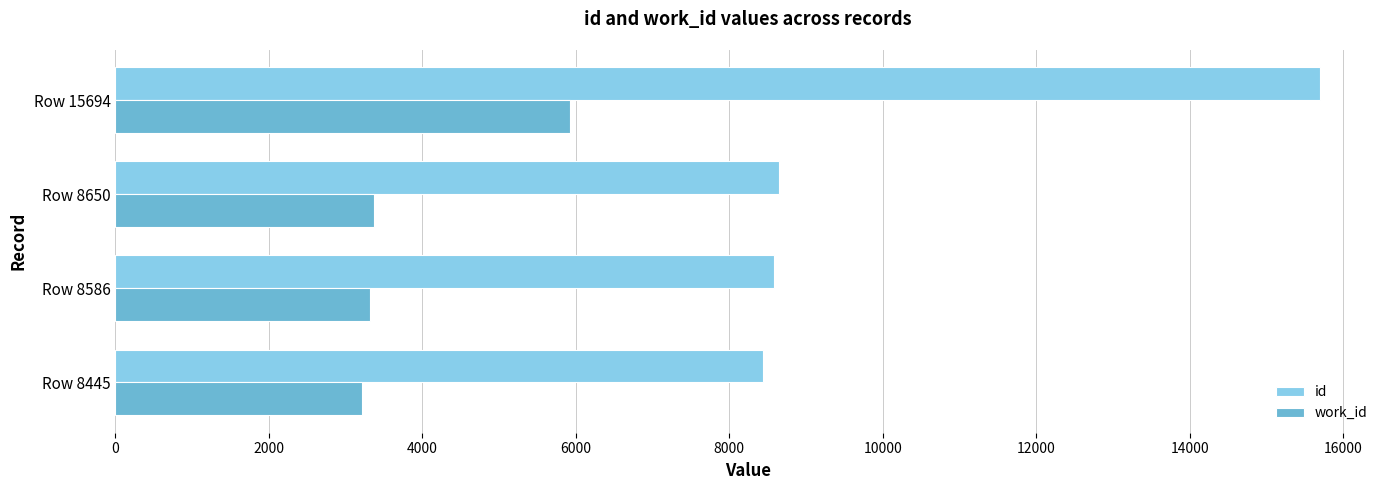

At how many categories does at least one series exceed 5427?

4